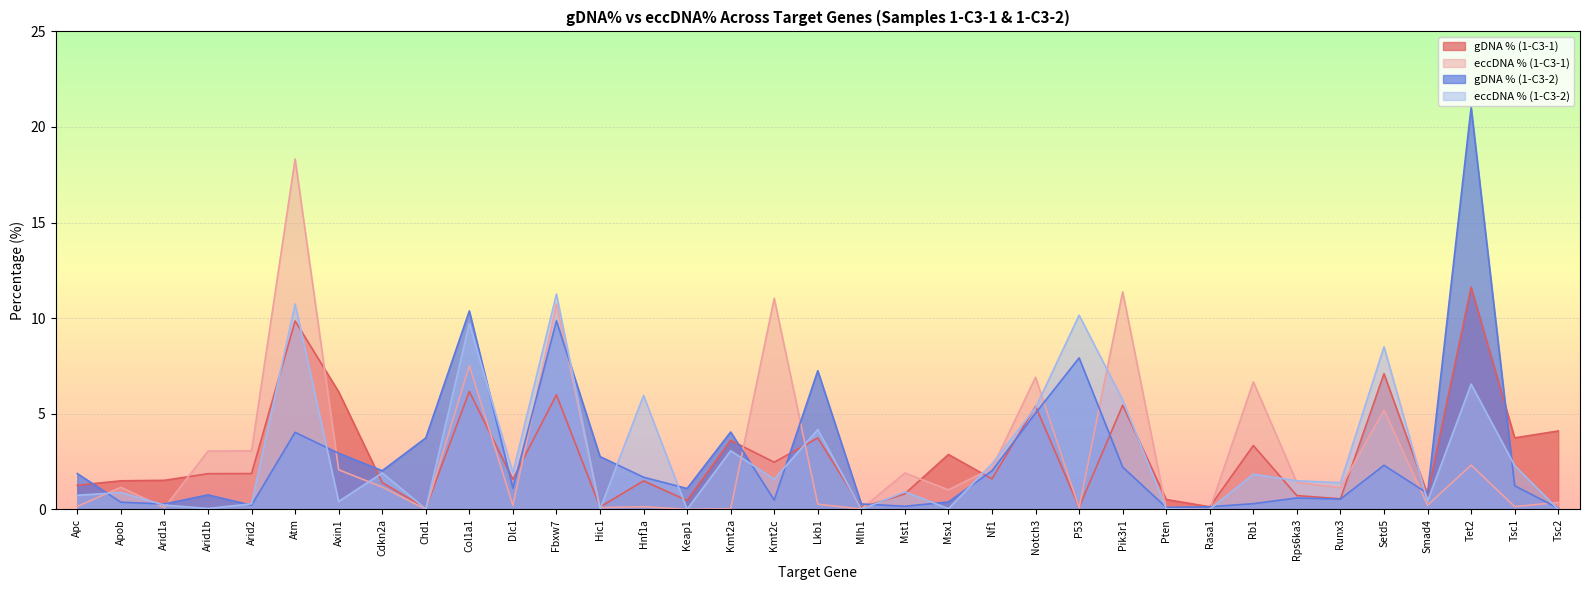

The gDNA % (1-C3-1) series shows 0.8 at Smad4. True or false?

True